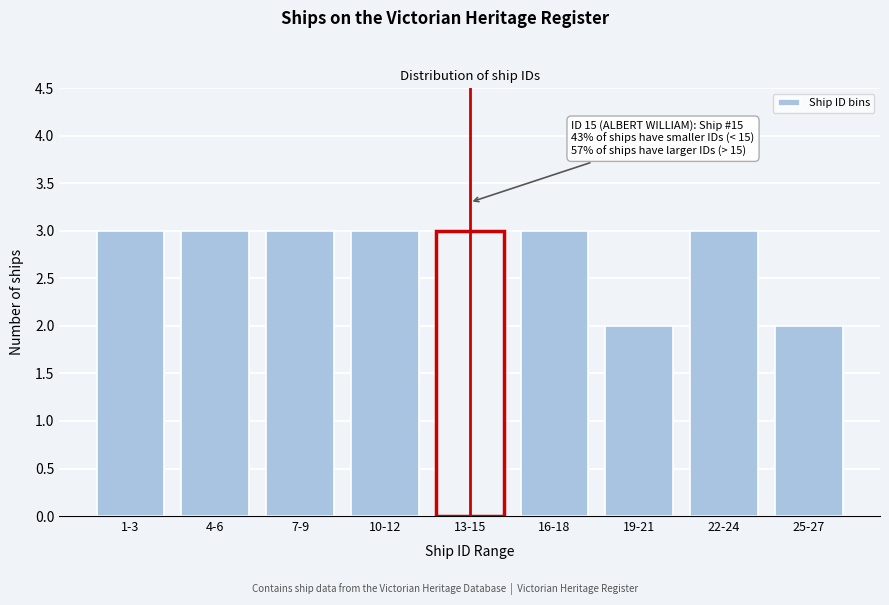

Reading left to right, what are all the values shown in this chart?

3	3	3	3	3	3	2	3	2